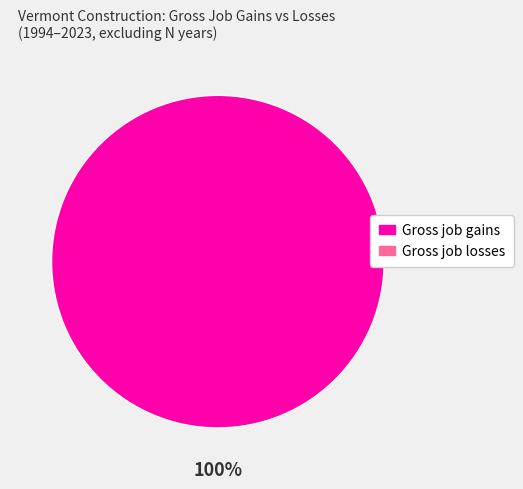

Is there a majority slice in this chart?

Yes